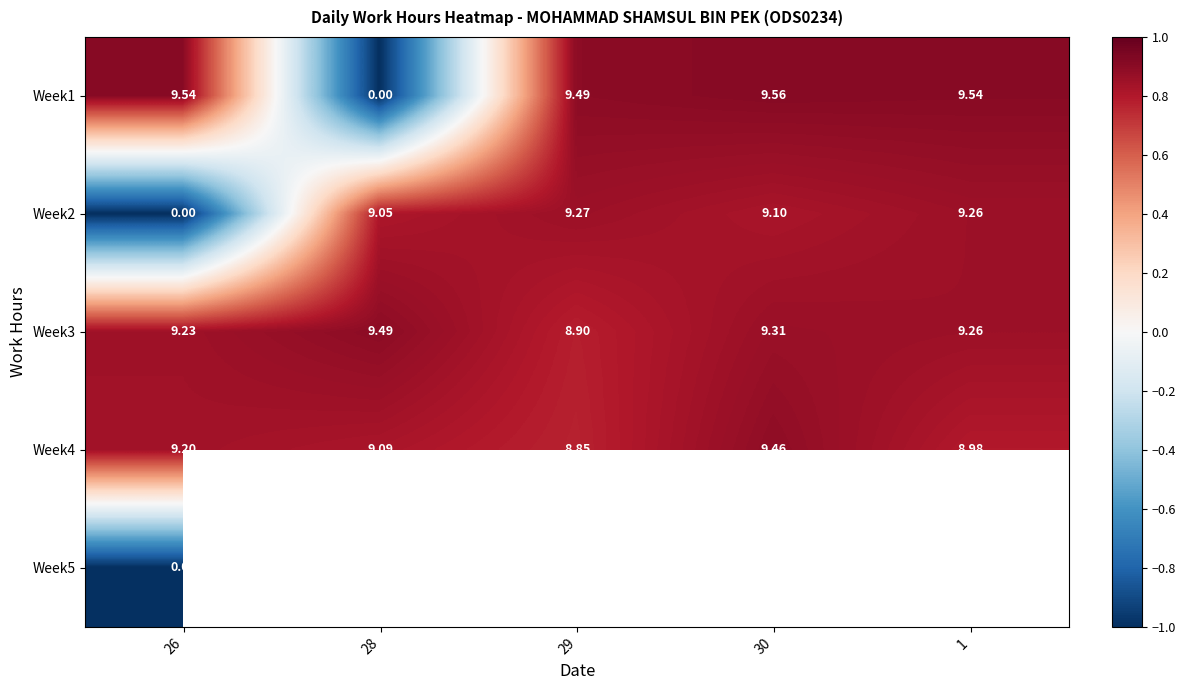

Count the number of categories in the chart.

5